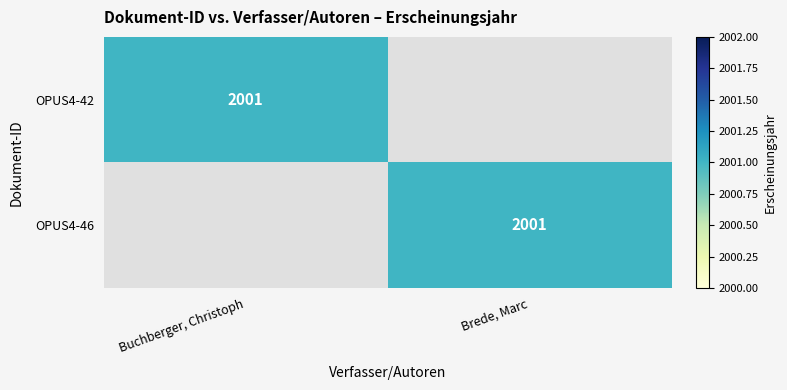

True or false: OPUS4-42 has a value of 2001 at Buchberger, Christoph.

True